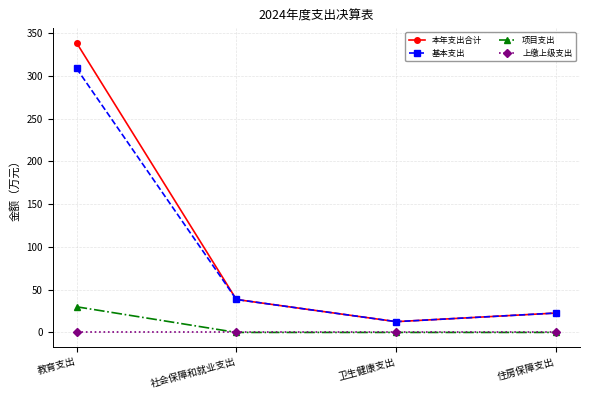

True or false: 基本支出 and 项目支出 intersect in this chart.

False